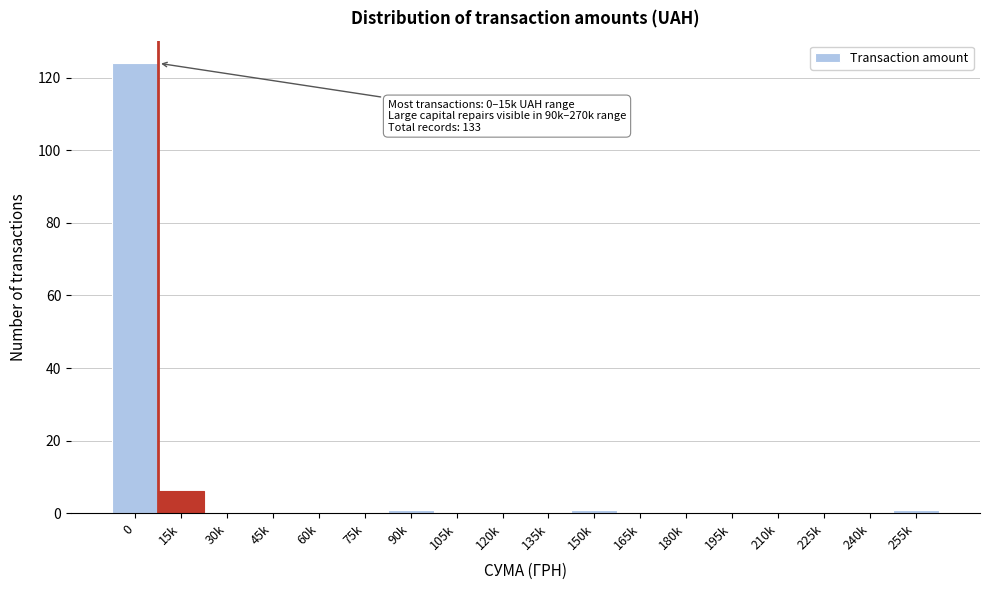

Reading left to right, what are all the values shown in this chart?

0=124	15k=6	30k=0	45k=0	60k=0	75k=0	90k=1	105k=0	120k=0	135k=0	150k=1	165k=0	180k=0	195k=0	210k=0	225k=0	240k=0	255k=1